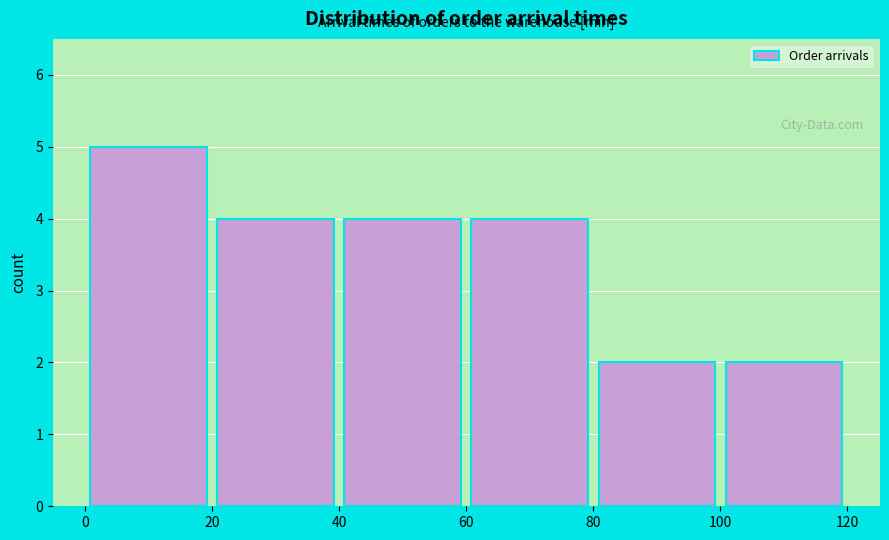

Reading left to right, list every bar in this chart as the range it spans on the x-axis followed by its height. The values are not printed on the chart, so give them approximately, as read against the axis.

0 to 20: 5
20 to 40: 4
40 to 60: 4
60 to 80: 4
80 to 100: 2
100 to 120: 2